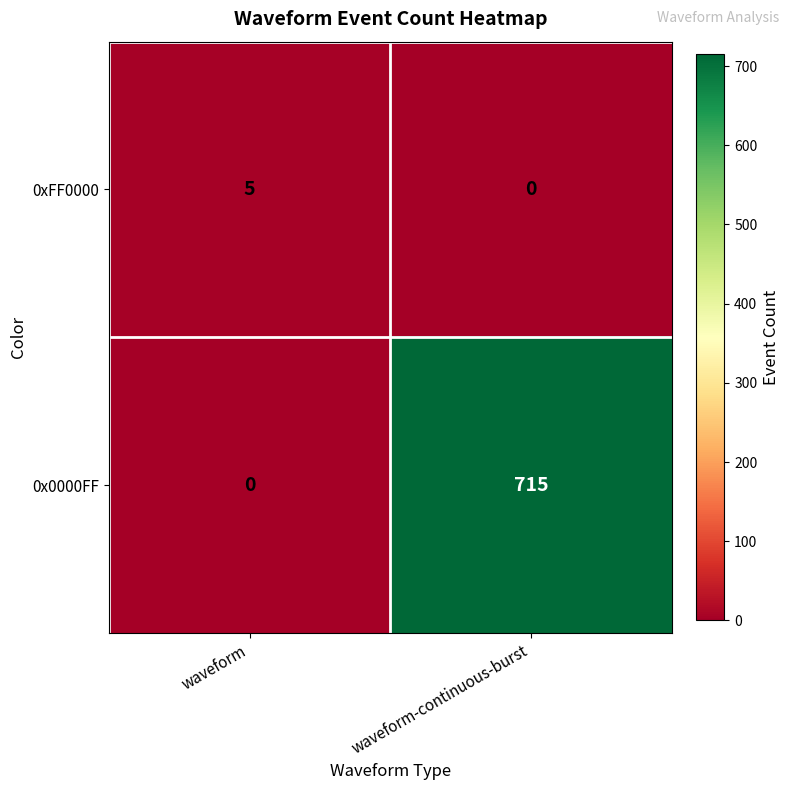

The value of 0xFF0000 at waveform-continuous-burst is 0. True or false?

True